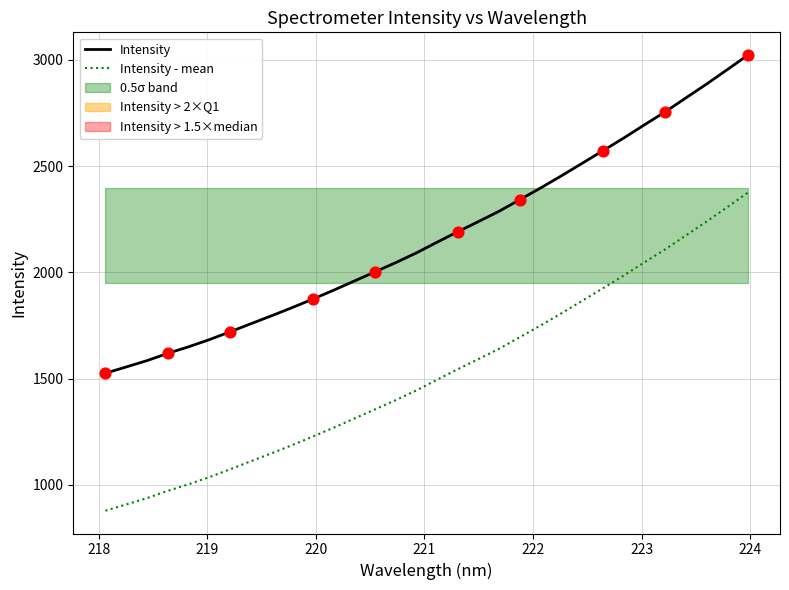

True or false: Intensity - mean and Intensity cross at least once.

False